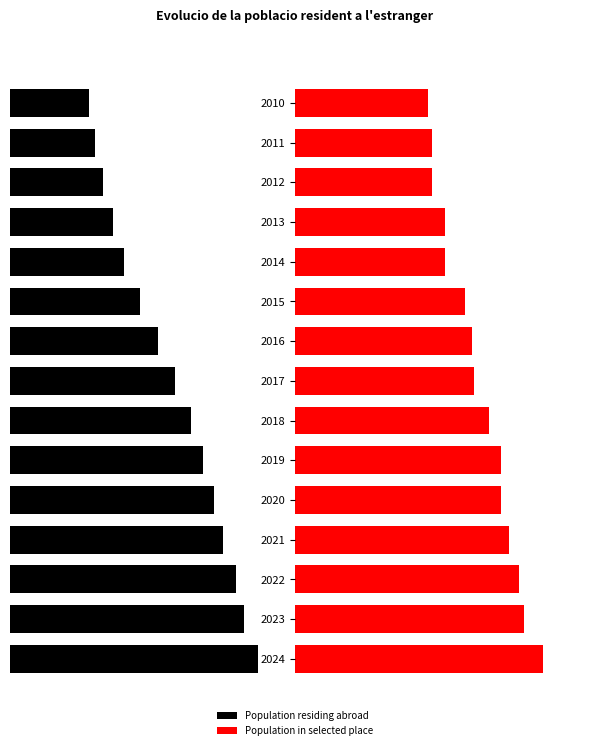

What is the difference between the maximum and minimum values in the Population residing abroad series?

11119